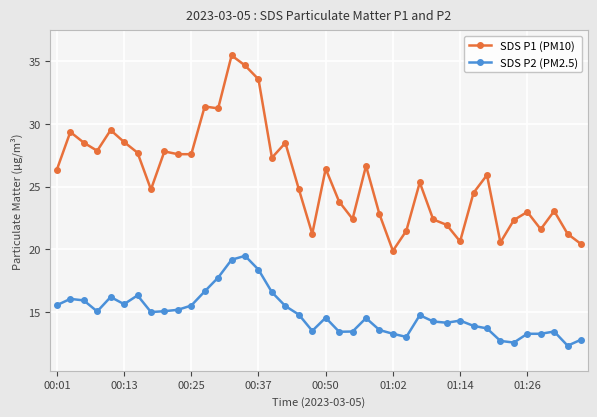

Rank the series by their maximum value, from lowest to highest.

SDS P2 (PM2.5), SDS P1 (PM10)